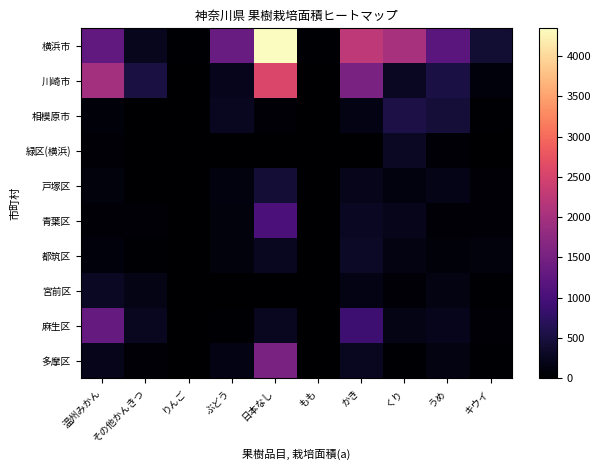

Reading left to right, transcribe all the data shown in this chart.

横浜市: 温州みかん=1275.0	その他かんきつ=250.0	りんご=29.0	ぶどう=1344.5	日本なし=4342.6	もも=22.0	かき=2247.0	くり=2033.0	うめ=1212.0	キウイ=415.0
川崎市: 温州みかん=1979.2	その他かんきつ=519.0	りんご=16.0	ぶどう=221.0	日本なし=2559.0	もも=10.0	かき=1532.0	くり=285.0	うめ=539.0	キウイ=101.0
相模原市: 温州みかん=73.0	その他かんきつ=16.0	りんご=0.0	ぶどう=271.0	日本なし=56.0	もも=0.0	かき=158.0	くり=550.0	うめ=453.0	キウイ=31.0
緑区(横浜): 温州みかん=39.0	その他かんきつ=0.0	りんご=0.0	ぶどう=0.0	日本なし=0.0	もも=0.0	かき=0.0	くり=291.0	うめ=58.0	キウイ=9.0
戸塚区: 温州みかん=113.0	その他かんきつ=0.0	りんご=0.0	ぶどう=122.0	日本なし=431.1	もも=0.0	かき=219.0	くり=132.0	うめ=194.0	キウイ=34.0
青葉区: 温州みかん=49.0	その他かんきつ=40.0	りんご=0.0	ぶどう=106.0	日本なし=1036.0	もも=0.0	かき=278.0	くり=213.0	うめ=57.0	キウイ=55.0
都筑区: 温州みかん=98.0	その他かんきつ=22.0	りんご=0.0	ぶどう=111.0	日本なし=269.0	もも=0.0	かき=308.0	くり=146.0	うめ=70.0	キウイ=107.0
宮前区: 温州みかん=295.0	その他かんきつ=179.0	りんご=0.0	ぶどう=0.0	日本なし=0.0	もも=0.0	かき=167.0	くり=41.0	うめ=141.0	キウイ=27.0
麻生区: 温州みかん=1319.0	その他かんきつ=261.0	りんご=0.0	ぶどう=33.0	日本なし=257.0	もも=0.0	かき=884.0	くり=171.0	うめ=233.0	キウイ=35.0
多摩区: 温州みかん=205.0	その他かんきつ=42.0	りんご=0.0	ぶどう=166.0	日本なし=1552.0	もも=0.0	かき=270.0	くり=17.0	うめ=144.0	キウイ=27.0